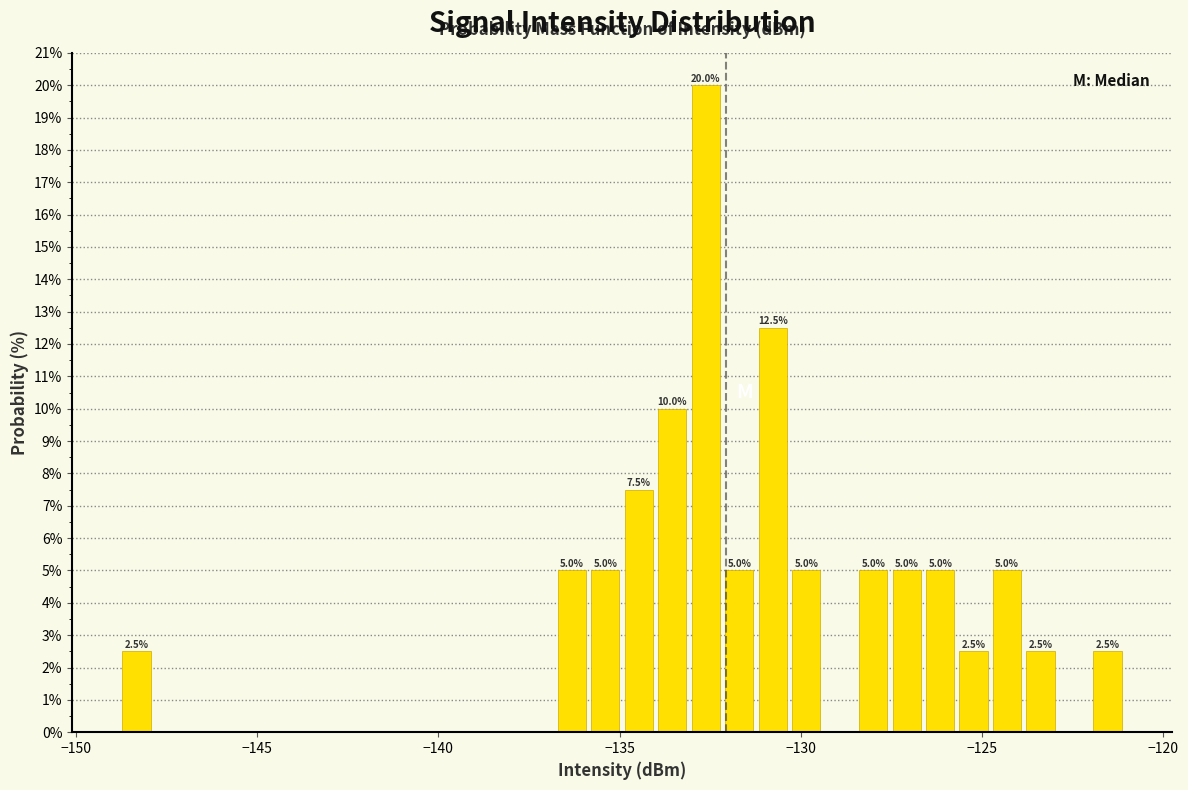

Read against the x-axis, roughly where is the centre of the tallest bar?

-132.5